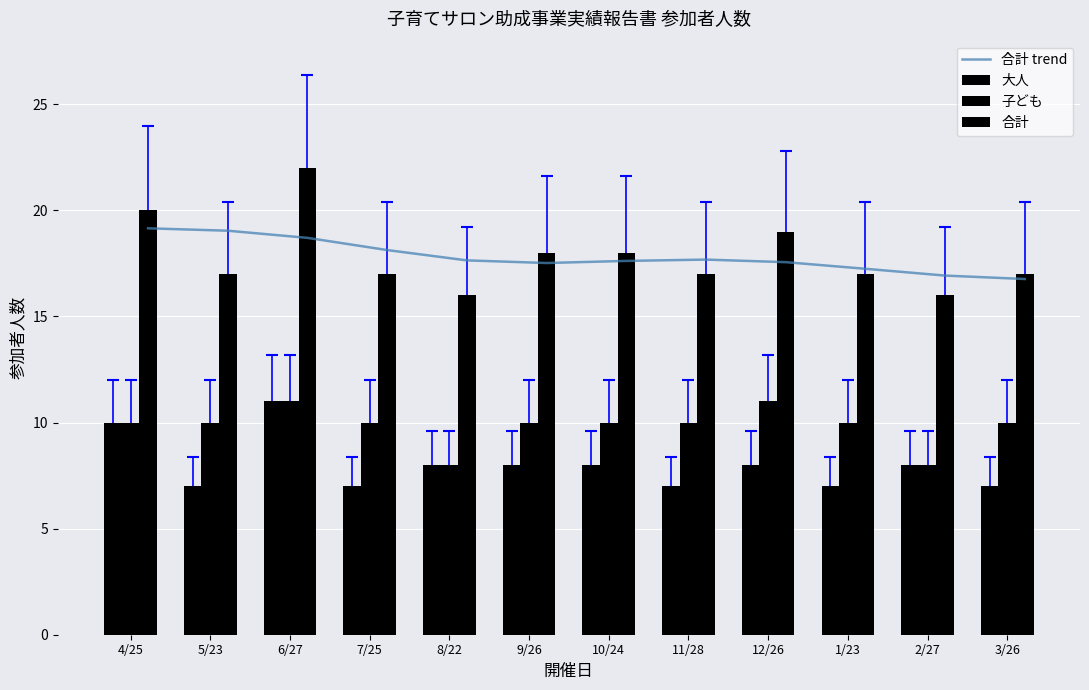

How many categories are shown in the chart?

12